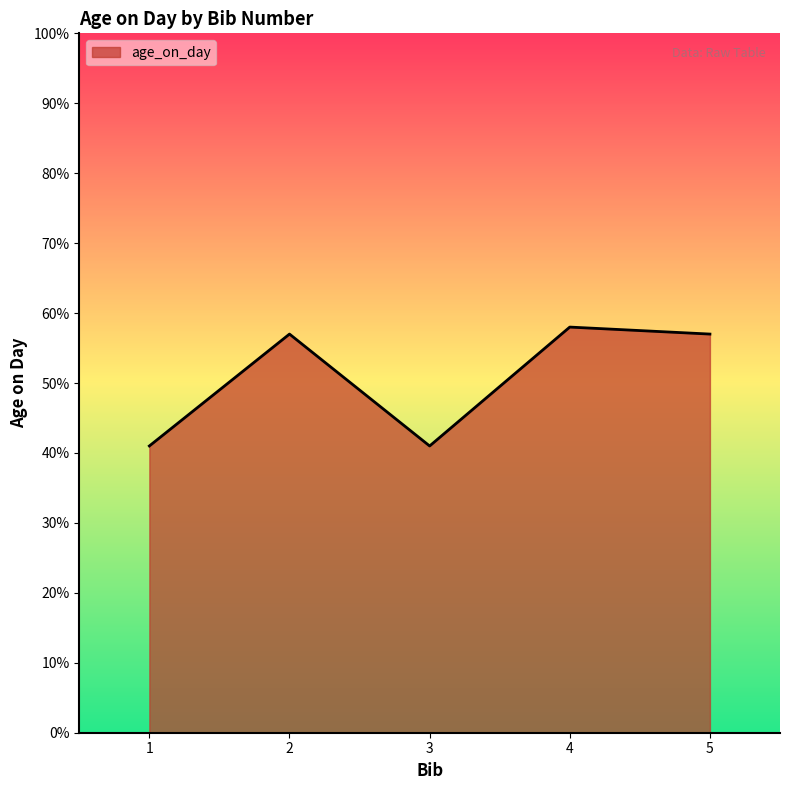

True or false: the data has more than 2 interior local peaks.

False